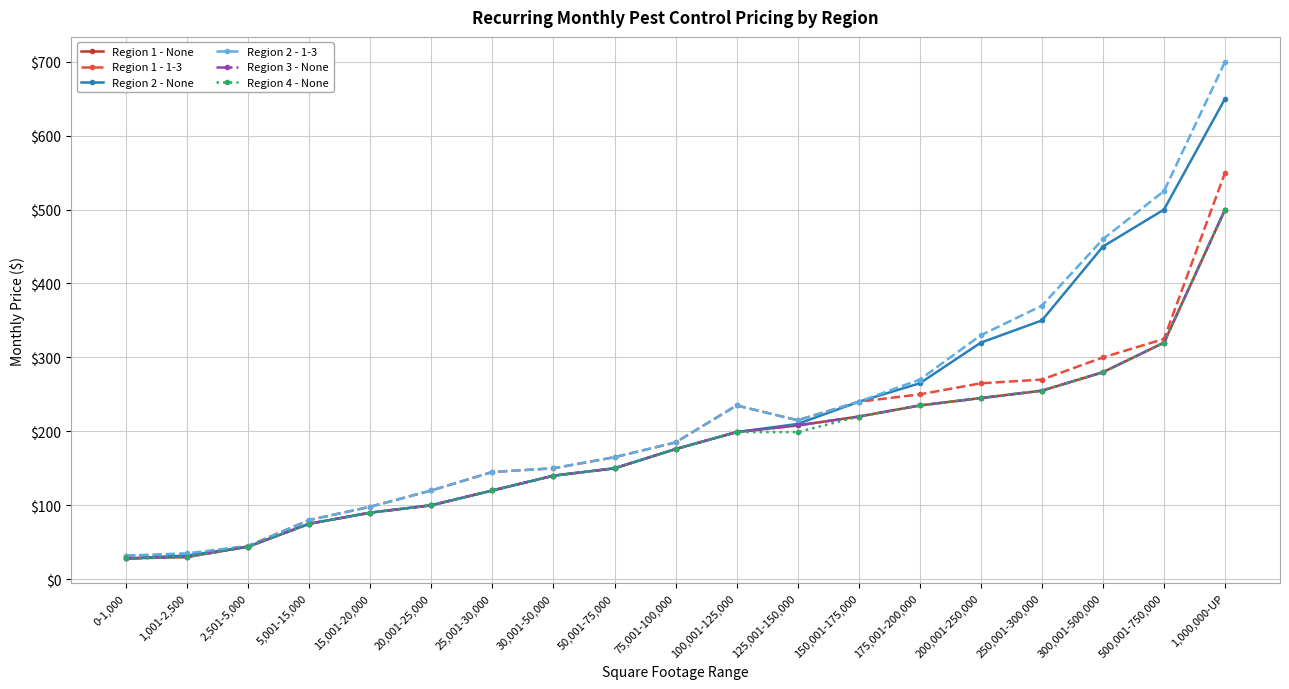

Reading right to left, extract all data points from this chart.

Region 1 - None: 1,000,000-UP=500	500,001-750,000=320	300,001-500,000=280	250,001-300,000=255	200,001-250,000=245	175,001-200,000=235	150,001-175,000=220	125,001-150,000=208	100,001-125,000=199	75,001-100,000=176	50,001-75,000=150	30,001-50,000=140	25,001-30,000=120	20,001-25,000=100	15,001-20,000=90	5,001-15,000=75	2,501-5,000=44	1,001-2,500=30	0-1,000=28
Region 1 - 1-3: 1,000,000-UP=550	500,001-750,000=325	300,001-500,000=300	250,001-300,000=270	200,001-250,000=265	175,001-200,000=250	150,001-175,000=240	125,001-150,000=215	100,001-125,000=235	75,001-100,000=185	50,001-75,000=165	30,001-50,000=150	25,001-30,000=145	20,001-25,000=120	15,001-20,000=98	5,001-15,000=80	2,501-5,000=45	1,001-2,500=32	0-1,000=32
Region 2 - None: 1,000,000-UP=650	500,001-750,000=500	300,001-500,000=450	250,001-300,000=350	200,001-250,000=320	175,001-200,000=265	150,001-175,000=240	125,001-150,000=210	100,001-125,000=199	75,001-100,000=176	50,001-75,000=150	30,001-50,000=140	25,001-30,000=120	20,001-25,000=100	15,001-20,000=90	5,001-15,000=75	2,501-5,000=44	1,001-2,500=32	0-1,000=28
Region 2 - 1-3: 1,000,000-UP=700	500,001-750,000=525	300,001-500,000=460	250,001-300,000=370	200,001-250,000=330	175,001-200,000=270	150,001-175,000=240	125,001-150,000=215	100,001-125,000=235	75,001-100,000=185	50,001-75,000=165	30,001-50,000=150	25,001-30,000=145	20,001-25,000=120	15,001-20,000=98	5,001-15,000=80	2,501-5,000=45	1,001-2,500=35	0-1,000=32
Region 3 - None: 1,000,000-UP=500	500,001-750,000=320	300,001-500,000=280	250,001-300,000=255	200,001-250,000=245	175,001-200,000=235	150,001-175,000=220	125,001-150,000=208	100,001-125,000=199	75,001-100,000=176	50,001-75,000=150	30,001-50,000=140	25,001-30,000=120	20,001-25,000=100	15,001-20,000=90	5,001-15,000=75	2,501-5,000=44	1,001-2,500=30	0-1,000=28
Region 4 - None: 1,000,000-UP=500	500,001-750,000=320	300,001-500,000=280	250,001-300,000=255	200,001-250,000=245	175,001-200,000=235	150,001-175,000=220	125,001-150,000=199	100,001-125,000=199	75,001-100,000=176	50,001-75,000=150	30,001-50,000=140	25,001-30,000=120	20,001-25,000=100	15,001-20,000=90	5,001-15,000=75	2,501-5,000=44	1,001-2,500=30	0-1,000=28